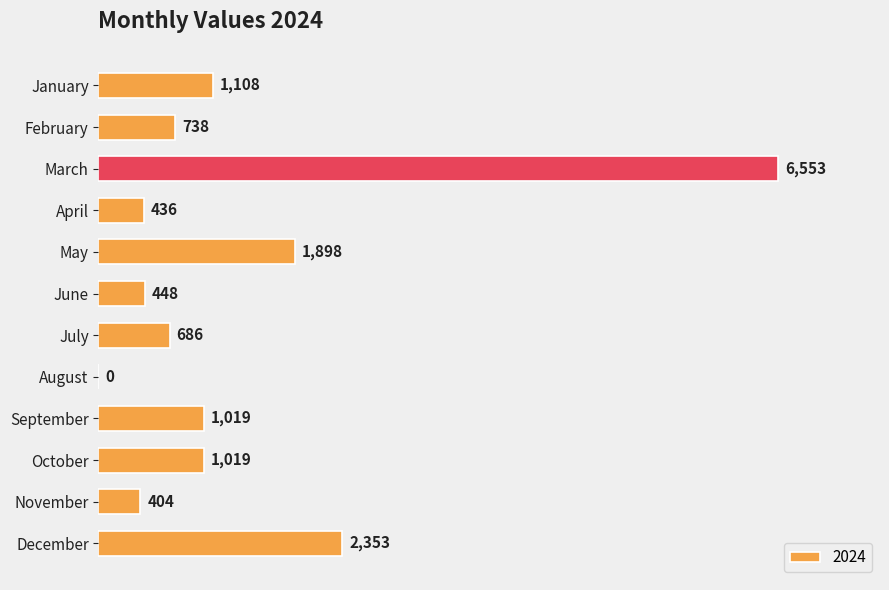

Read the value at November, to the nearest 10.

400